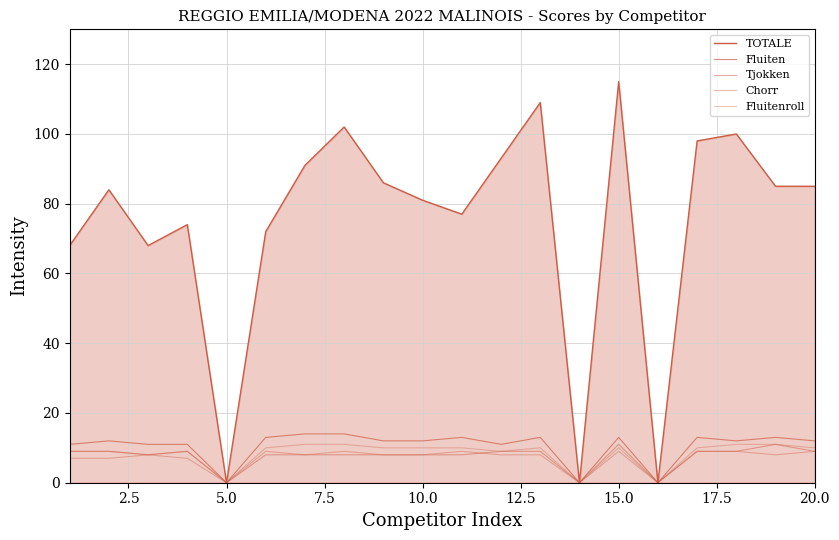

How many values in the Tjokken series are below 9?

10